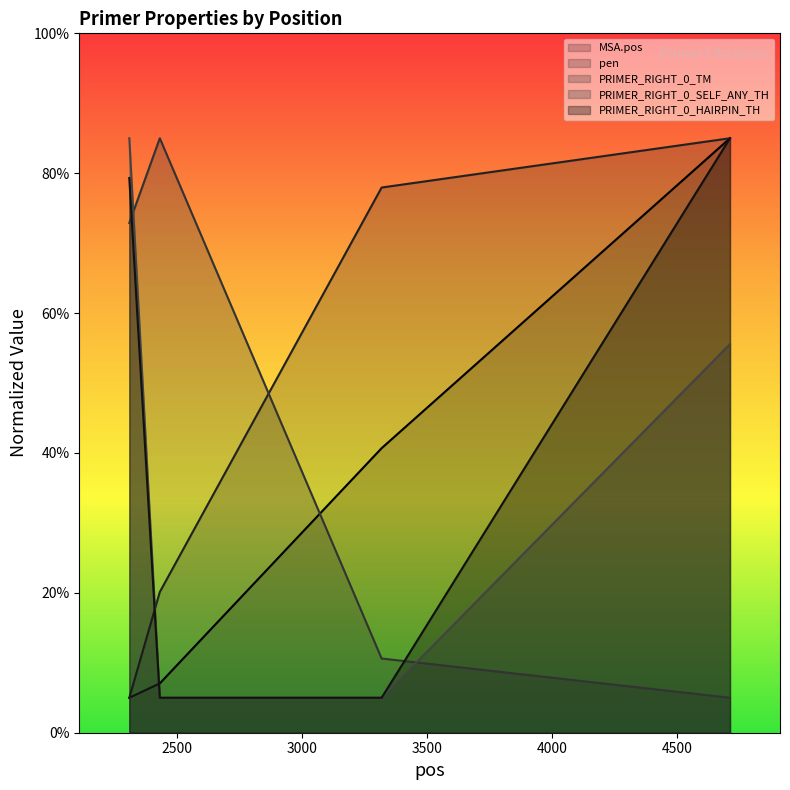

How many lines are shown in the chart?

5